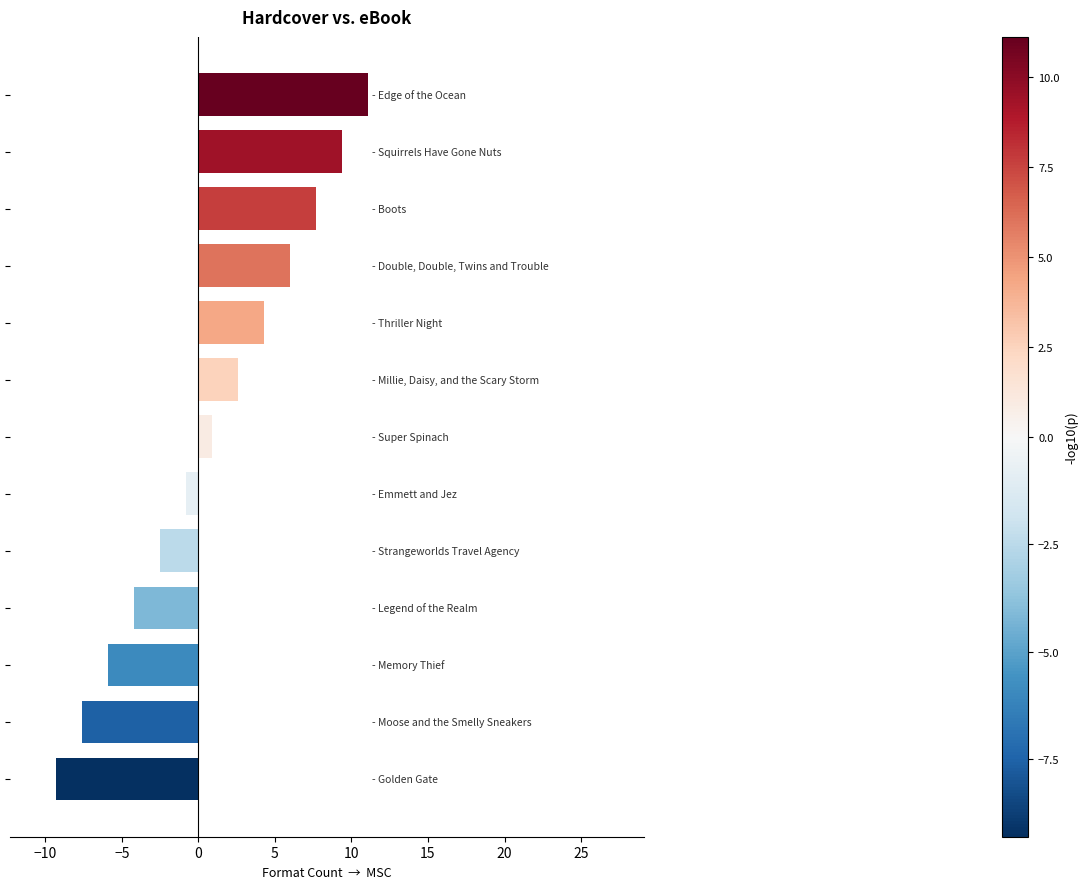

What is the difference between the maximum and second lowest values?

18.7